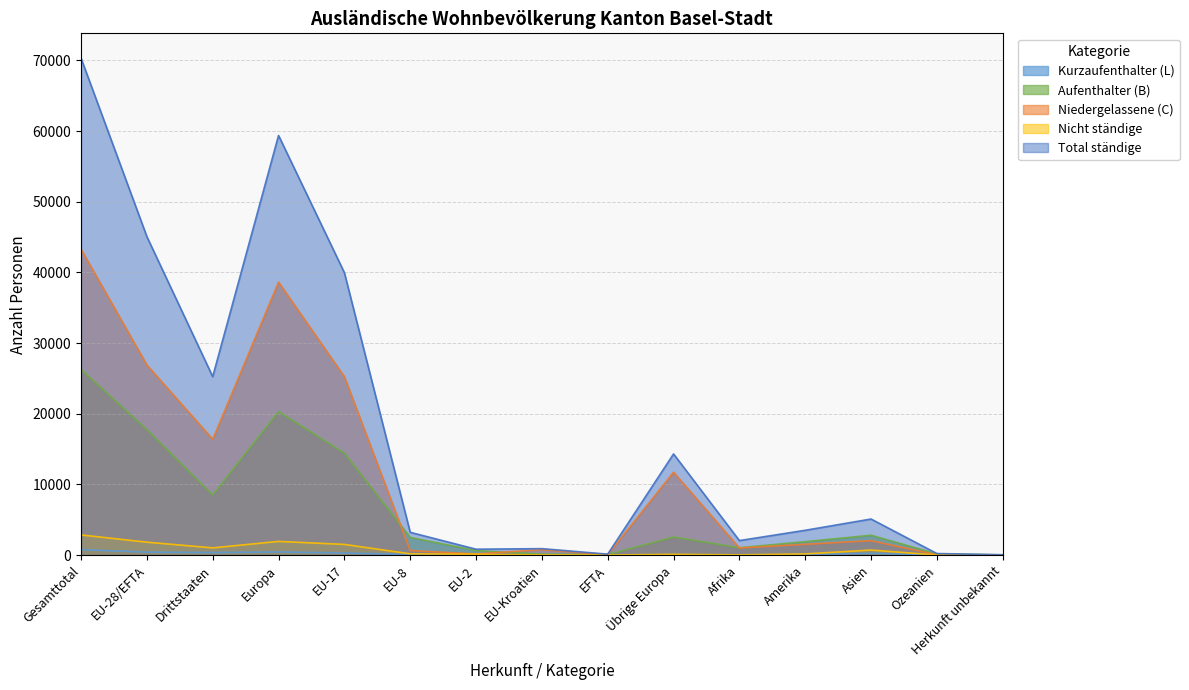

Between which two adjacent categories do Aufenthalter (B) and Niedergelassene (C) first intersect?

EU-17 and EU-8